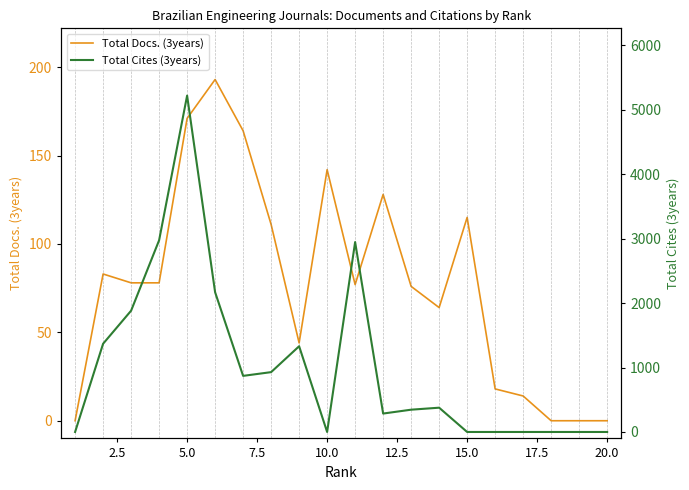

Rank the series by their average value, from lowest to highest.

Total Docs. (3years), Total Cites (3years)